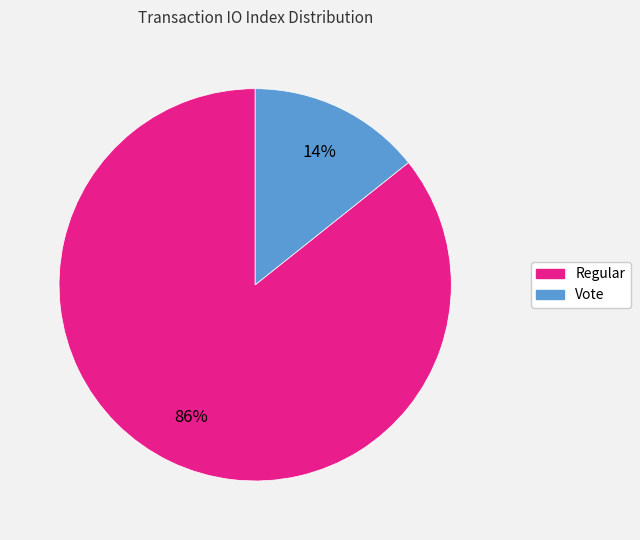

Is there any slice that represents more than half of the pie?

Yes